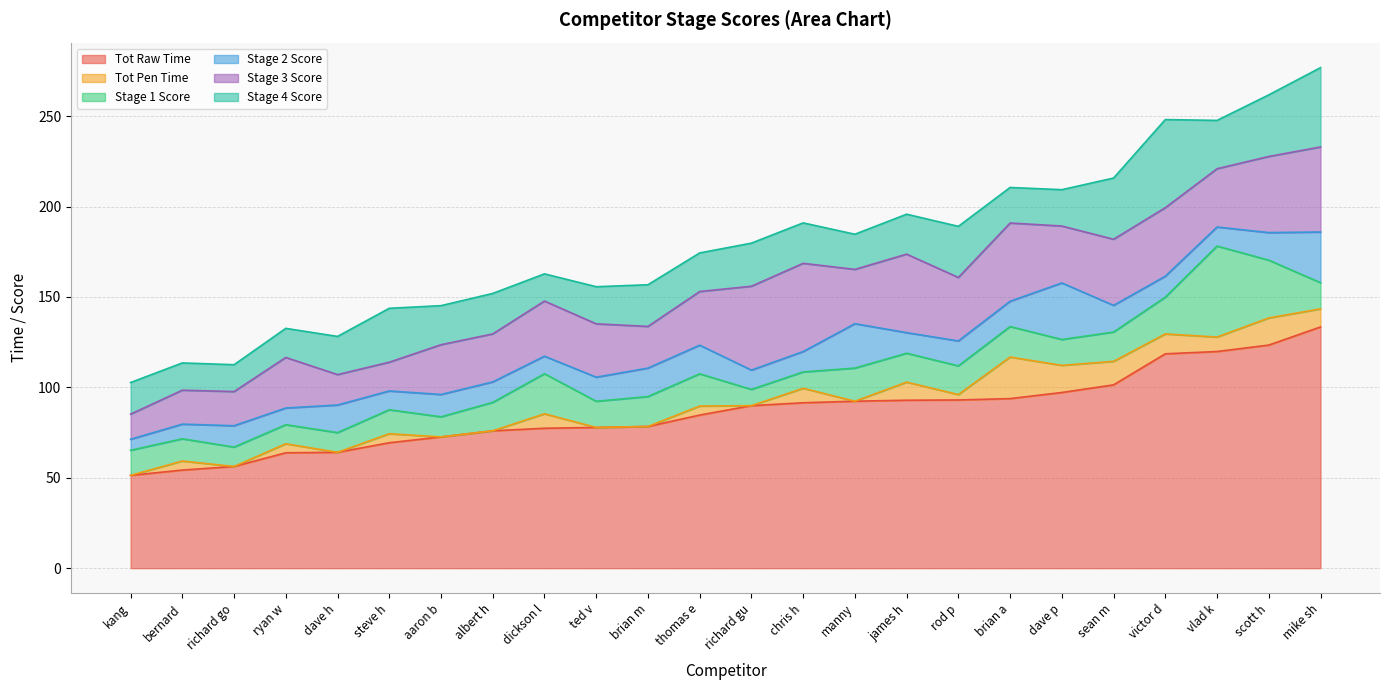

Rank the categories by Stage 1 Score value from lowest to highest.

richard gu, chris h, ryan w, richard go, dave h, aaron b, bernard, steve h, kang, dave p, ted v, mike sh, albert h, rod p, james h, sean m, brian m, brian a, thomas e, manny, victor d, dickson l, scott h, vlad k